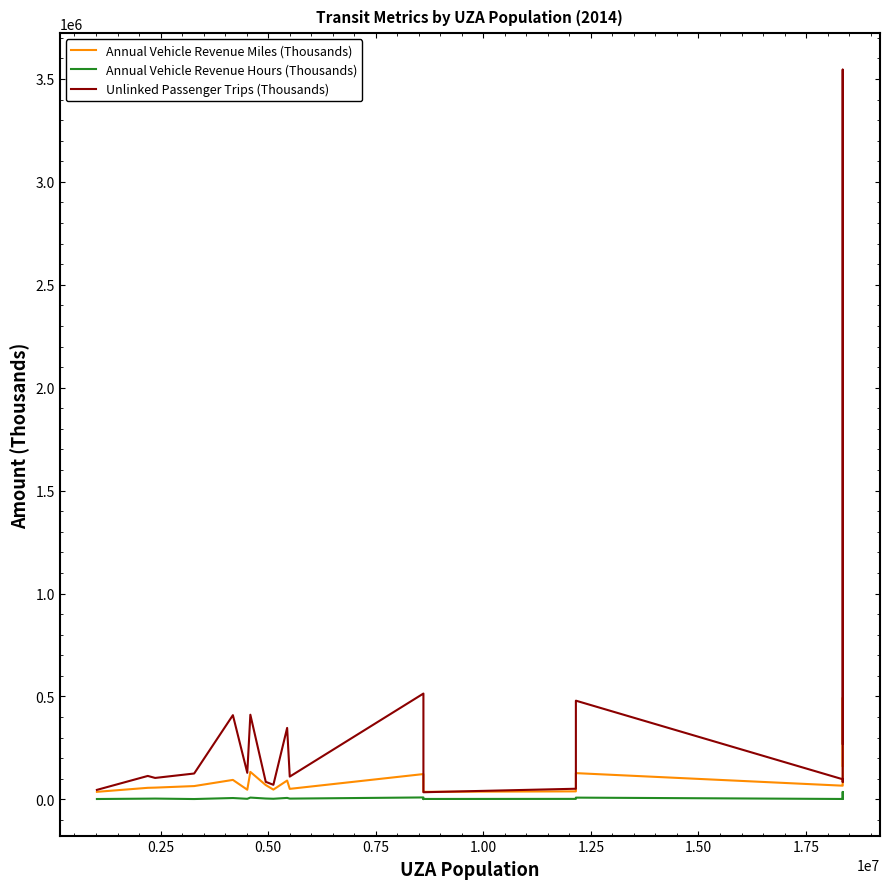

What are all the series names shown in the legend?

Annual Vehicle Revenue Miles (Thousands), Annual Vehicle Revenue Hours (Thousands), Unlinked Passenger Trips (Thousands)